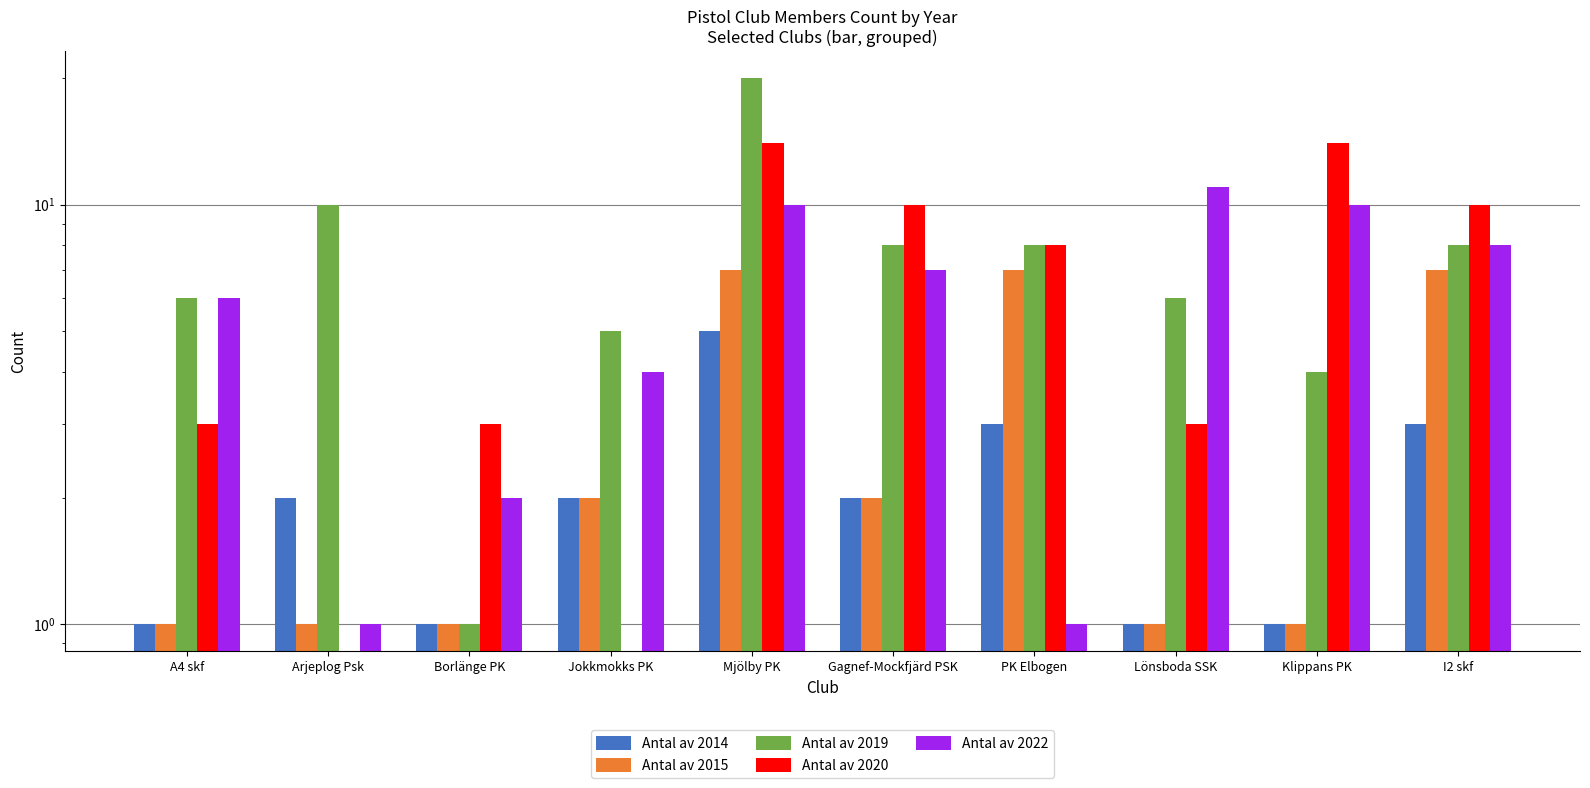

How many values in the Antal av 2014 series exceed 2?

3